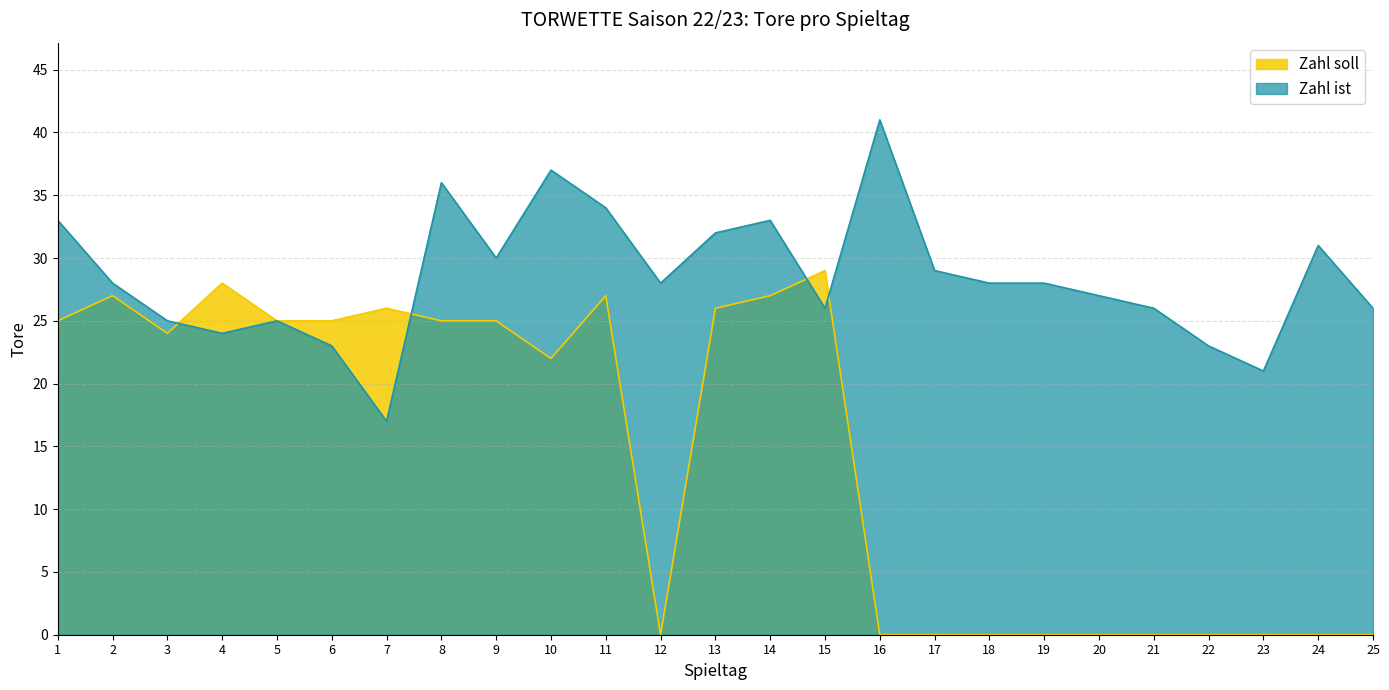

What is the highest value of the Zahl ist series?

41